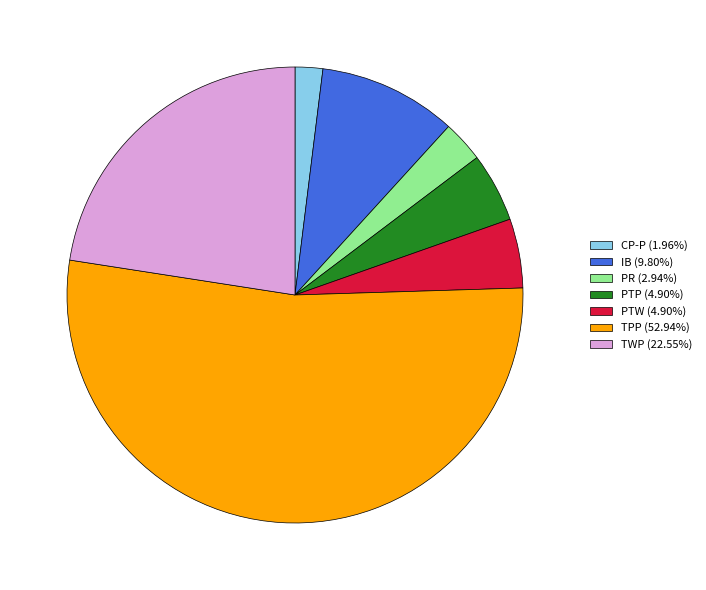

Is there any slice that represents more than half of the pie?

Yes